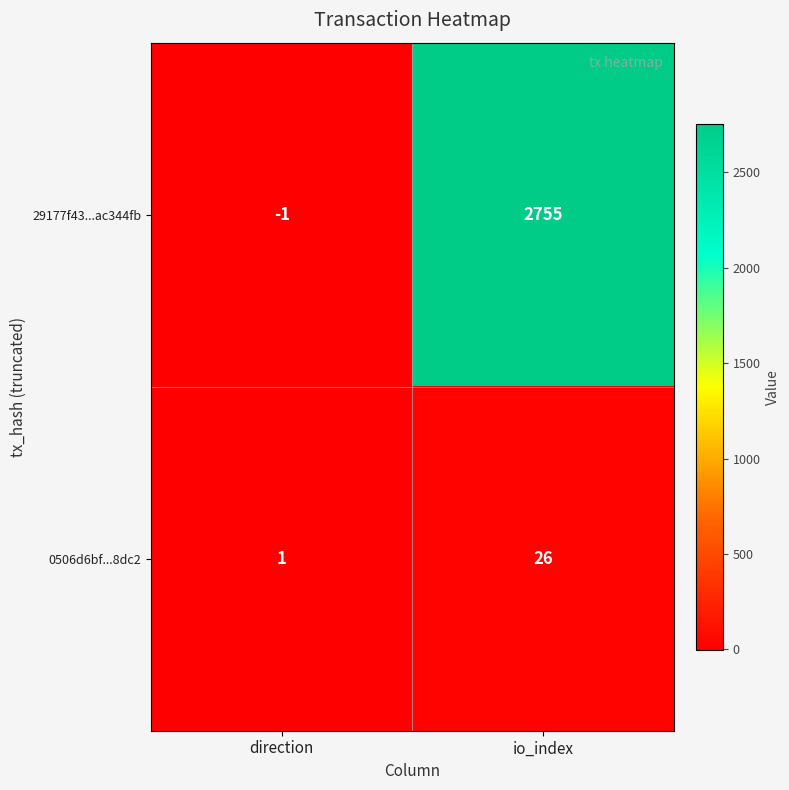

What is the spread (max minus min) of values at direction?

2